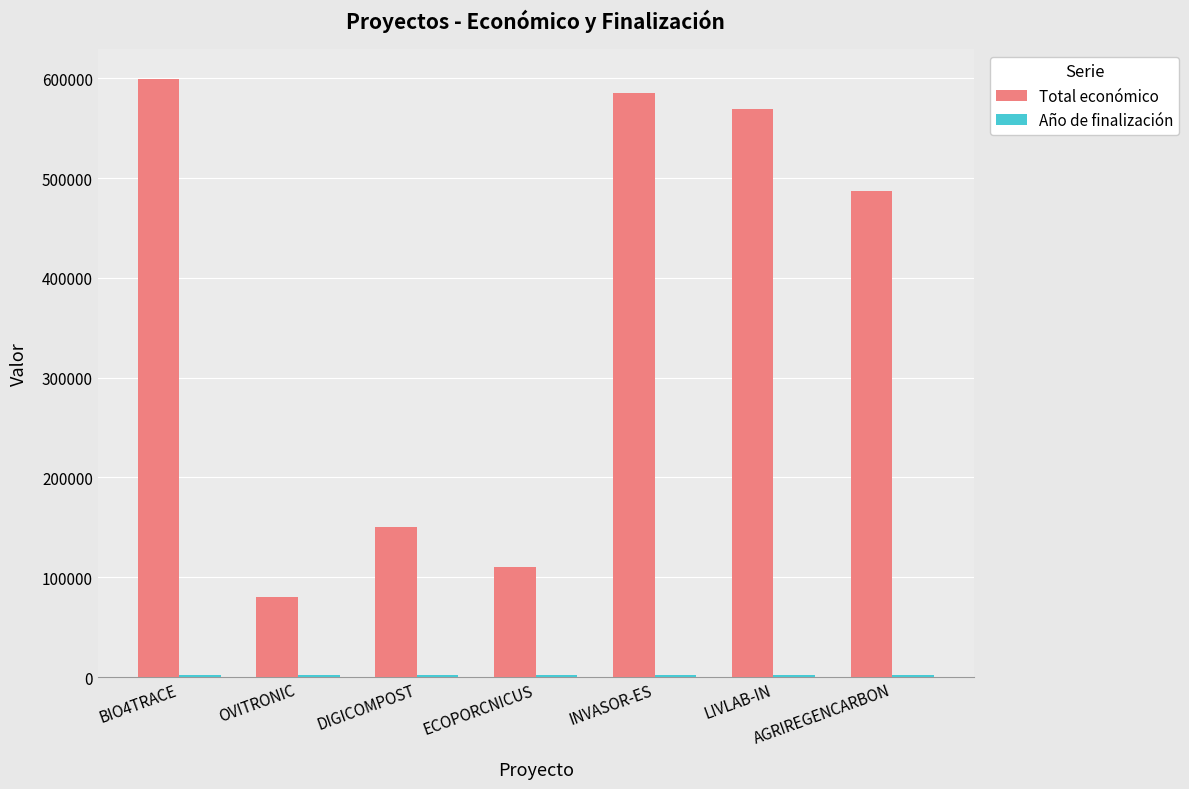

True or false: Total económico has a value of 138753 at LIVLAB-IN.

False